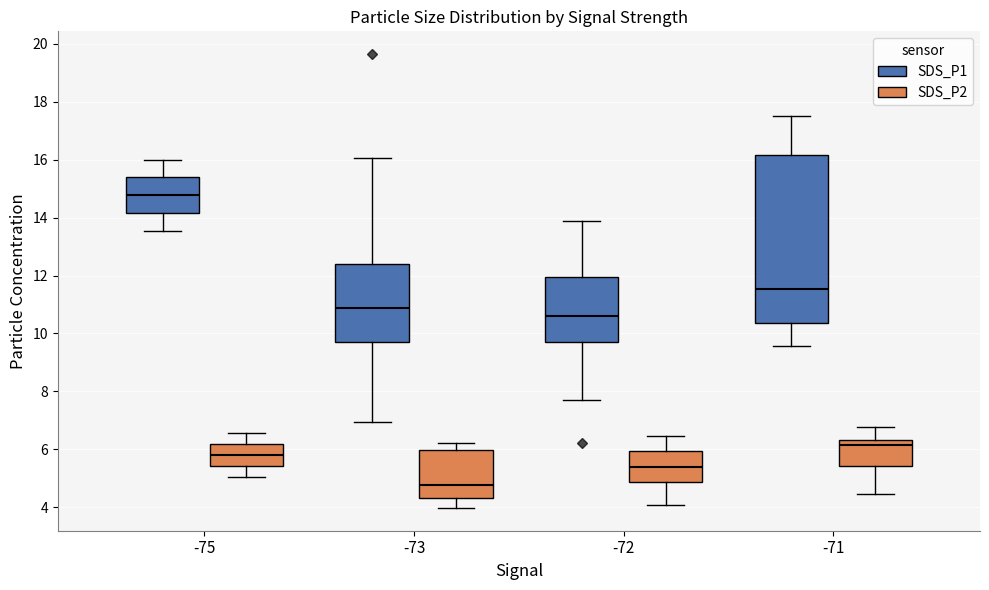

Reading left to right, transcribe this box plot: for each box, give where its median line is, the range the box spans, and where its two whiskers end, as read against the y-axis. The values are not printed on the chart, so give them approximately, as read against the axis.

-75 (SDS_P1): median 14.8, box 14.2 to 15.4, whiskers 13.6 to 16.0
-75 (SDS_P2): median 5.8, box 5.4 to 6.2, whiskers 5.0 to 6.6
-73 (SDS_P1): median 10.8, box 9.8 to 12.4, whiskers 7.0 to 16.0
-73 (SDS_P2): median 4.8, box 4.4 to 6.0, whiskers 4.0 to 6.2
-72 (SDS_P1): median 10.6, box 9.8 to 12.0, whiskers 7.8 to 13.8
-72 (SDS_P2): median 5.4, box 4.8 to 6.0, whiskers 4.0 to 6.4
-71 (SDS_P1): median 11.6, box 10.4 to 16.2, whiskers 9.6 to 17.6
-71 (SDS_P2): median 6.2, box 5.4 to 6.4, whiskers 4.4 to 6.8